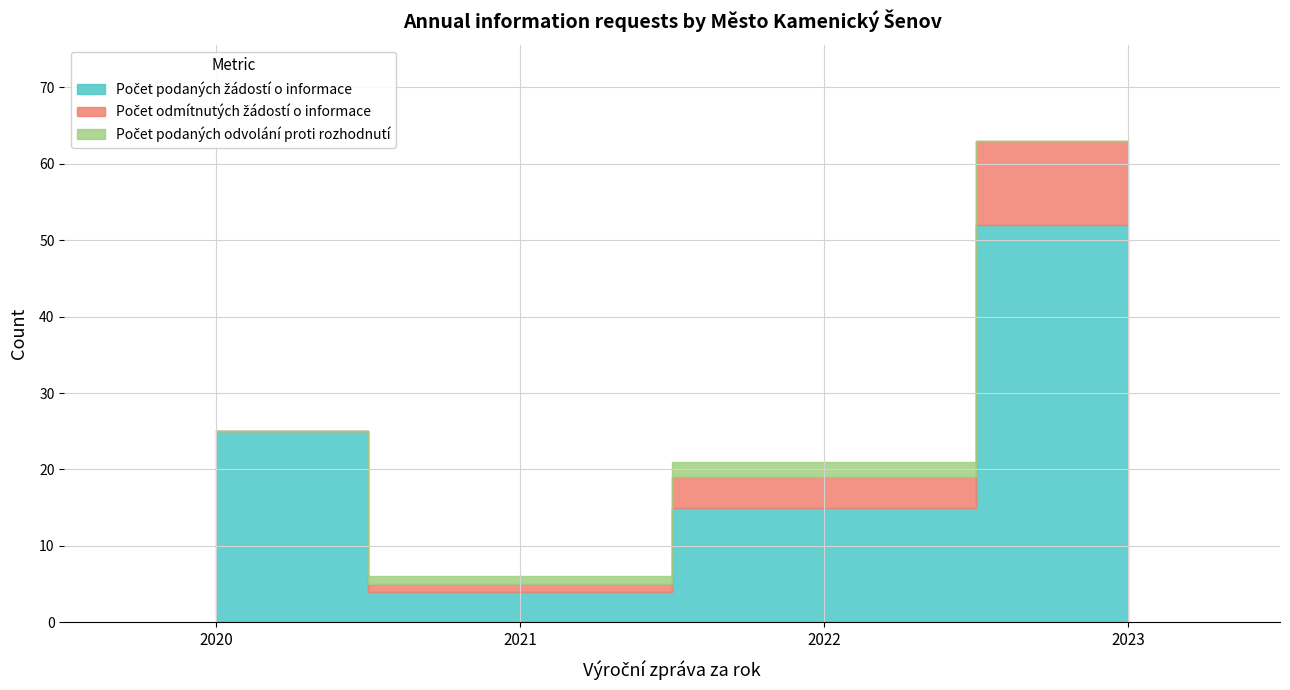

What is the difference between the maximum and minimum values in the Počet podaných odvolání proti rozhodnutí series?

2